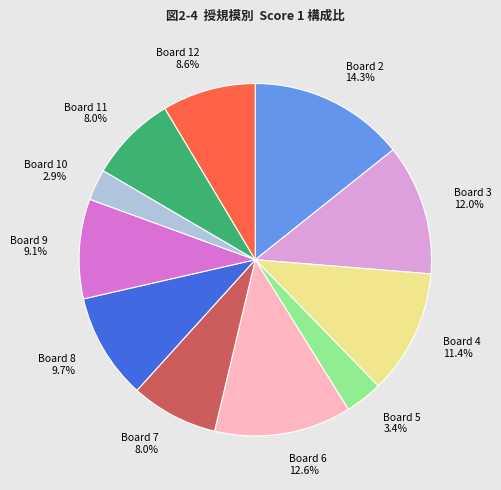

What is the ratio of the value at Board 8 9.7% to the value at Board 3 12.0%?

0.8